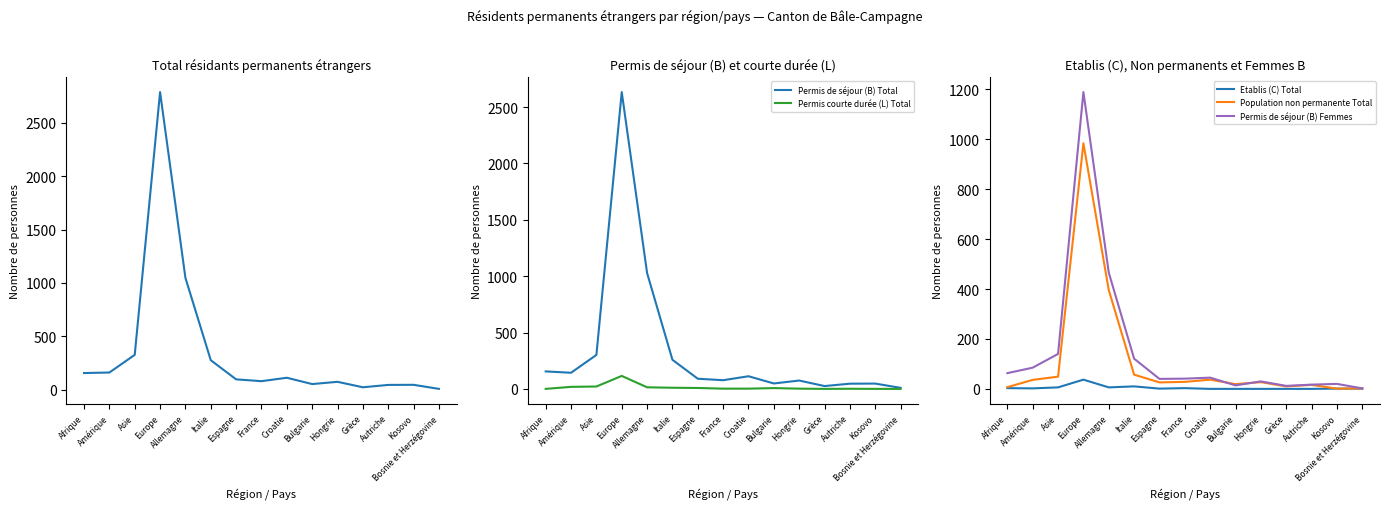

True or false: Permis de séjour (B) Total and Permis courte durée (L) Total cross at least once.

False